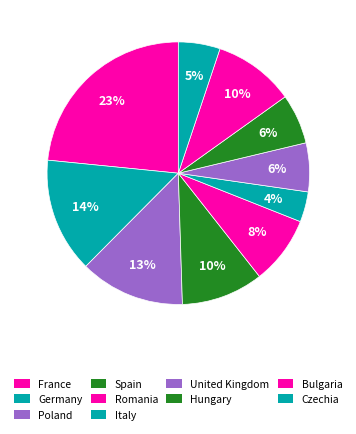

Is Bulgaria the majority of the pie?

No